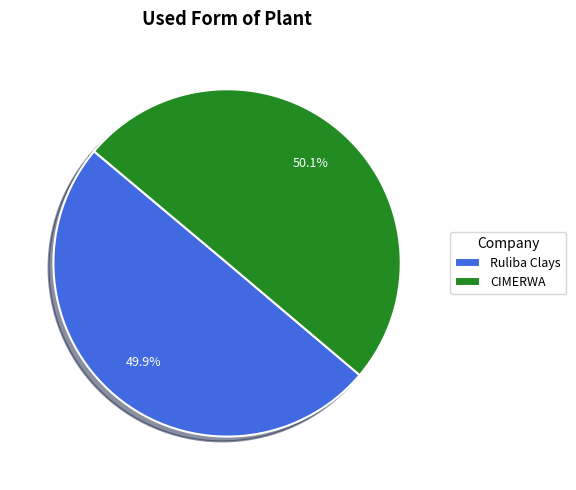

Is the sum of Ruliba Clays and CIMERWA greater than half?

Yes